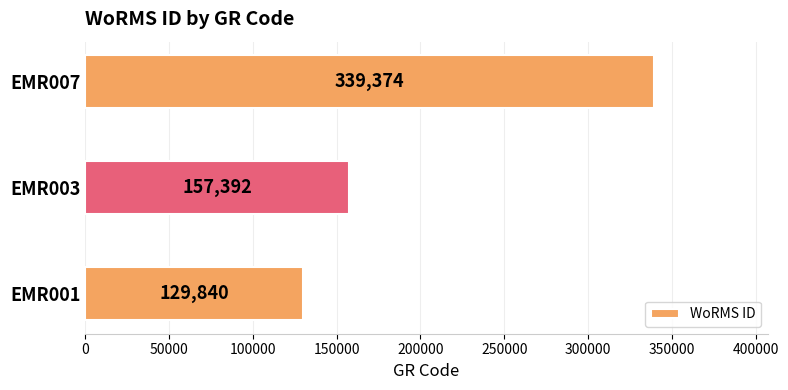

True or false: the data shows 103249 at EMR003.

False